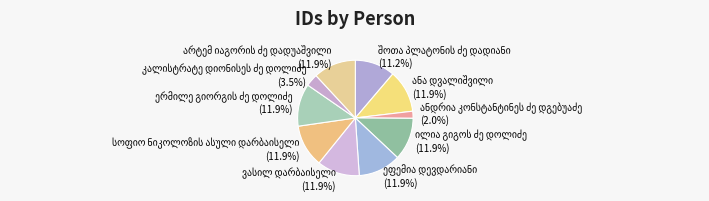

Is there any slice that represents more than half of the pie?

No